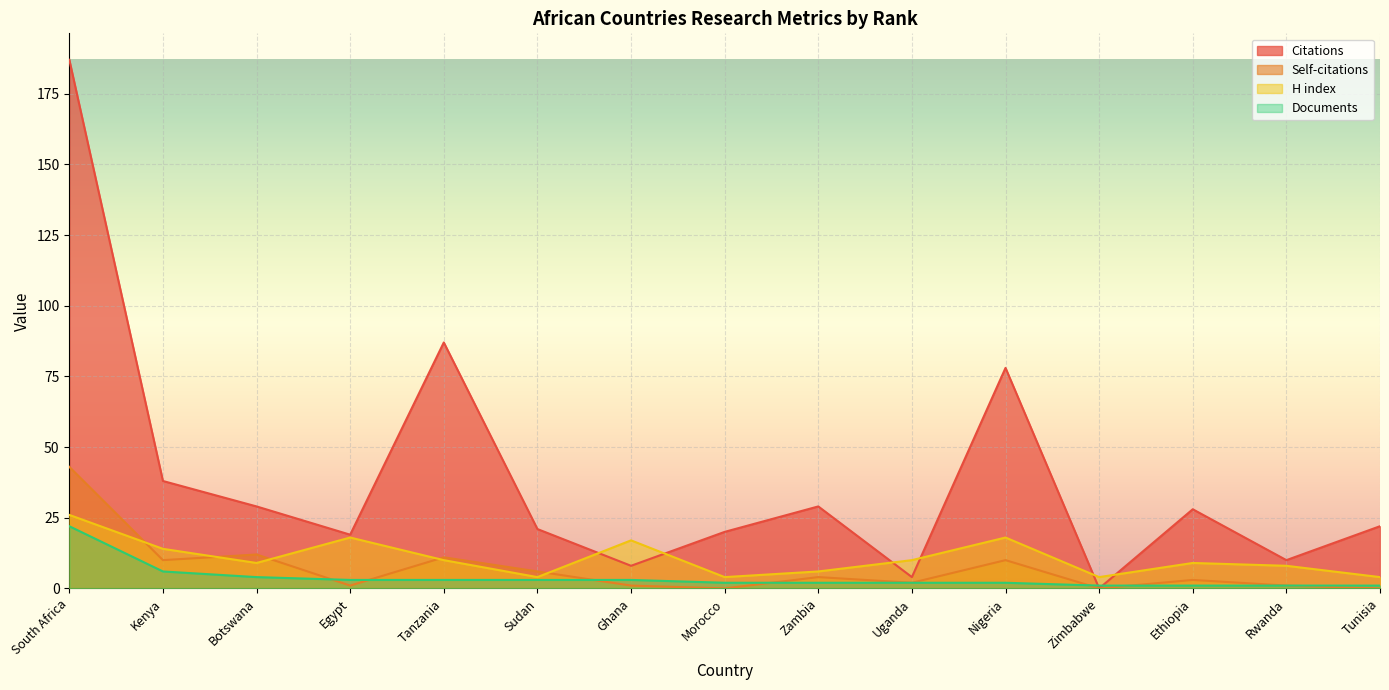

Which series has the widest spread of values?

Citations